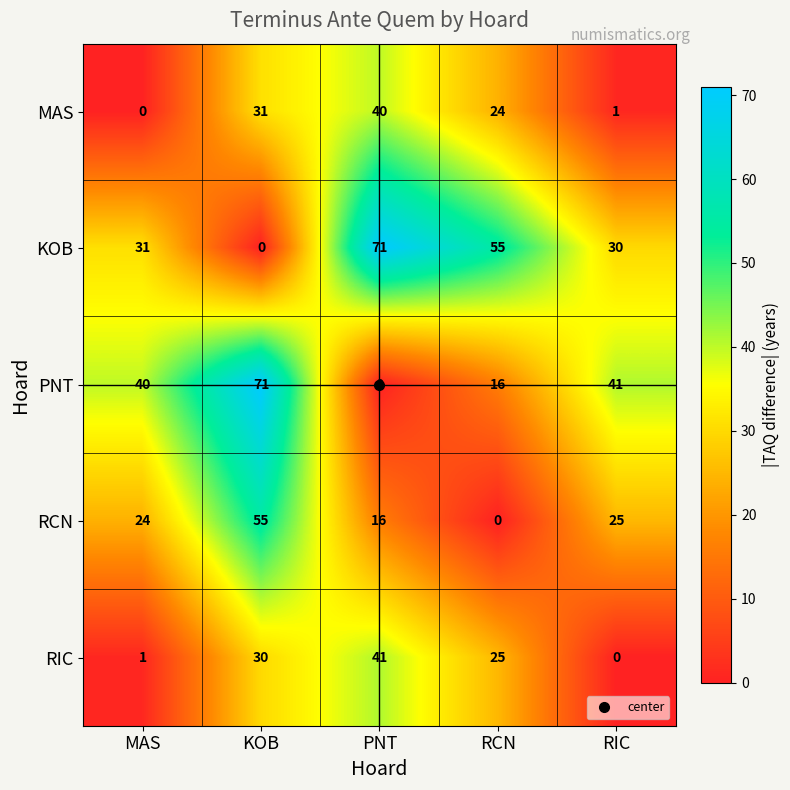

Is it true that RCN equals 21 at PNT?

False